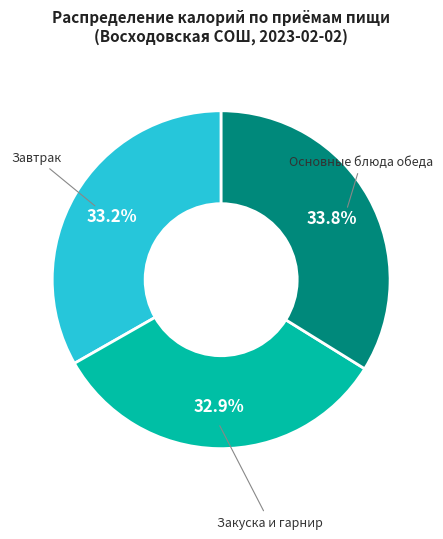

Does any single category account for the majority?

No